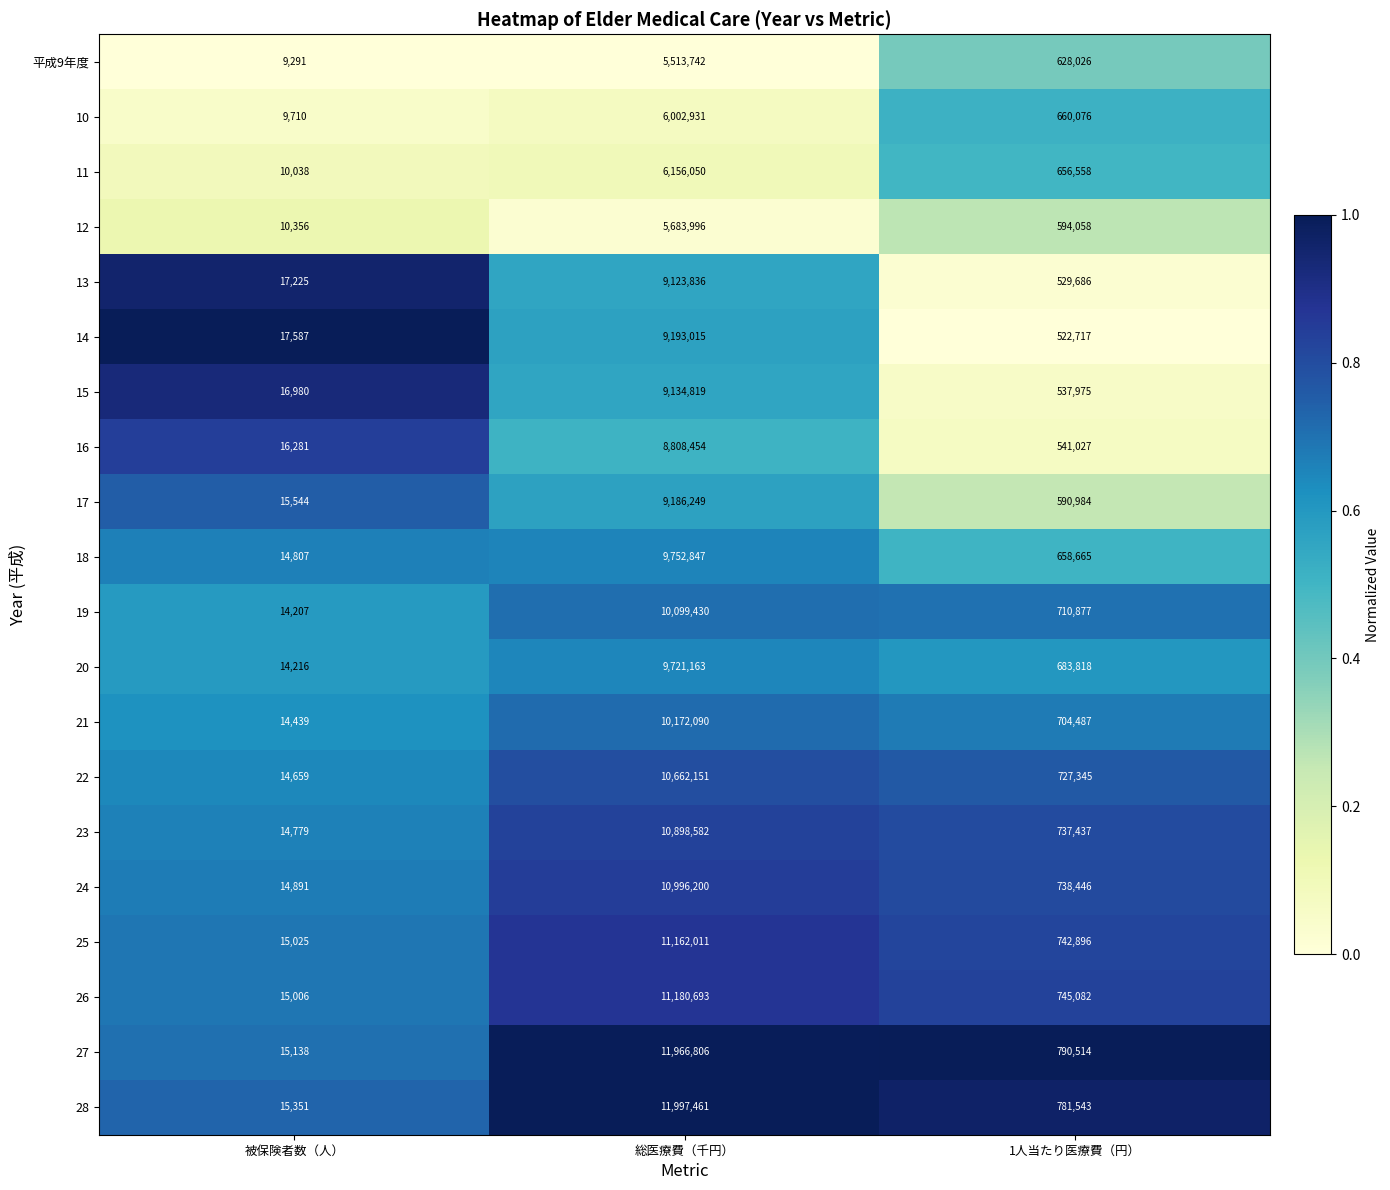

True or false: 23 has a value of 223868 at 1人当たり医療費（円）.

False